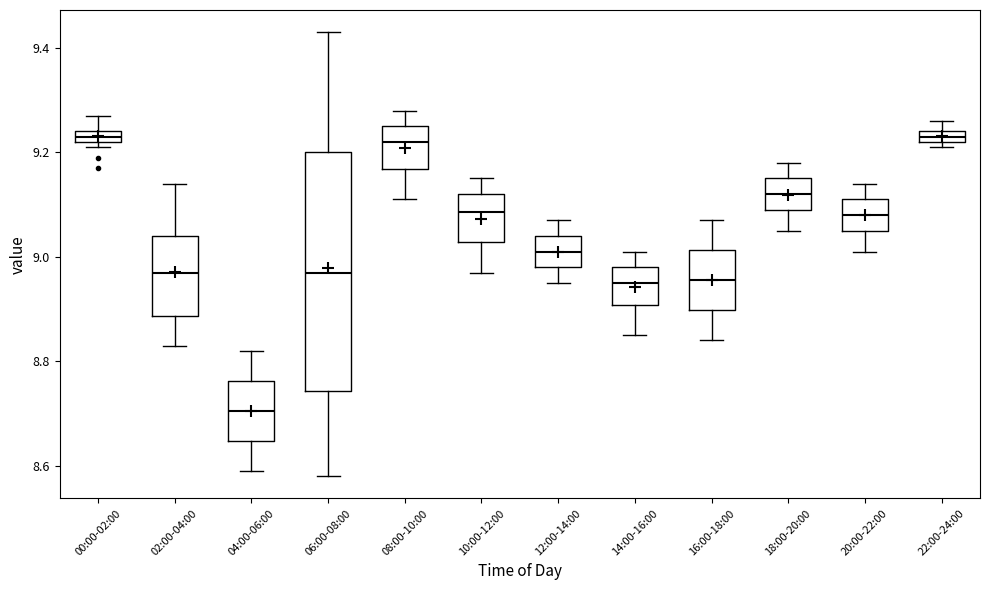

Comparing the boxes themselves (not the whiskers), which one is the tallest?

06:00-08:00